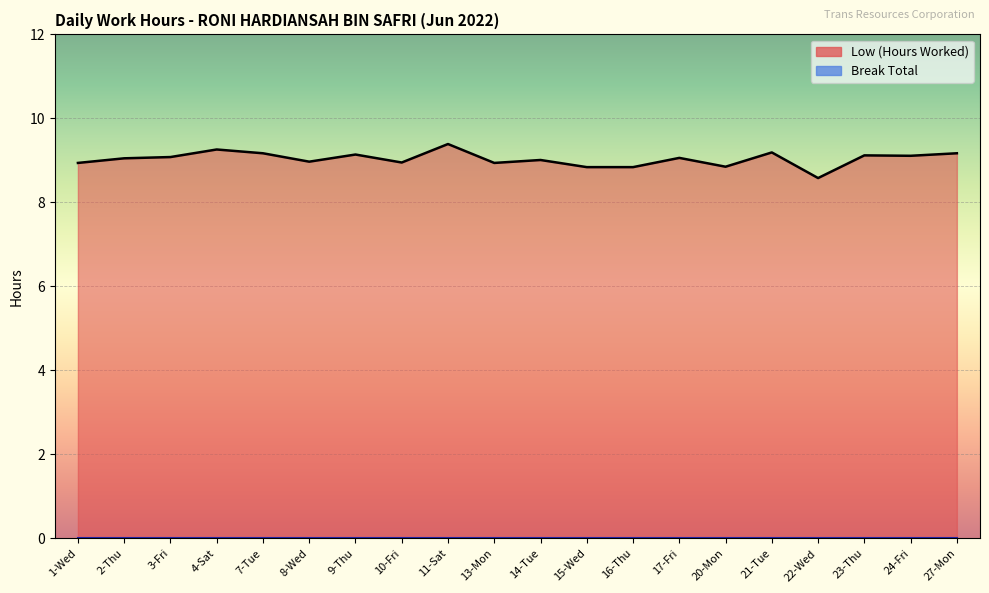

How many data points are less than 9?

8